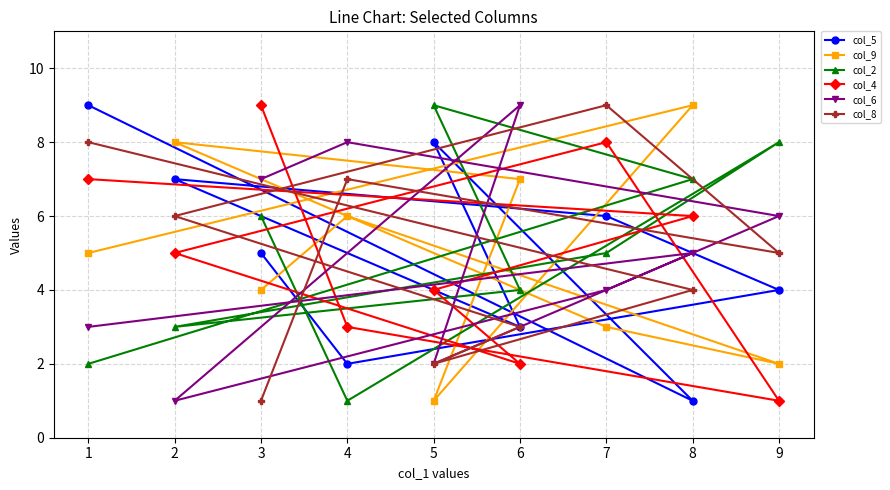

What is the value of the col_2 point at the 6th from the left?

4